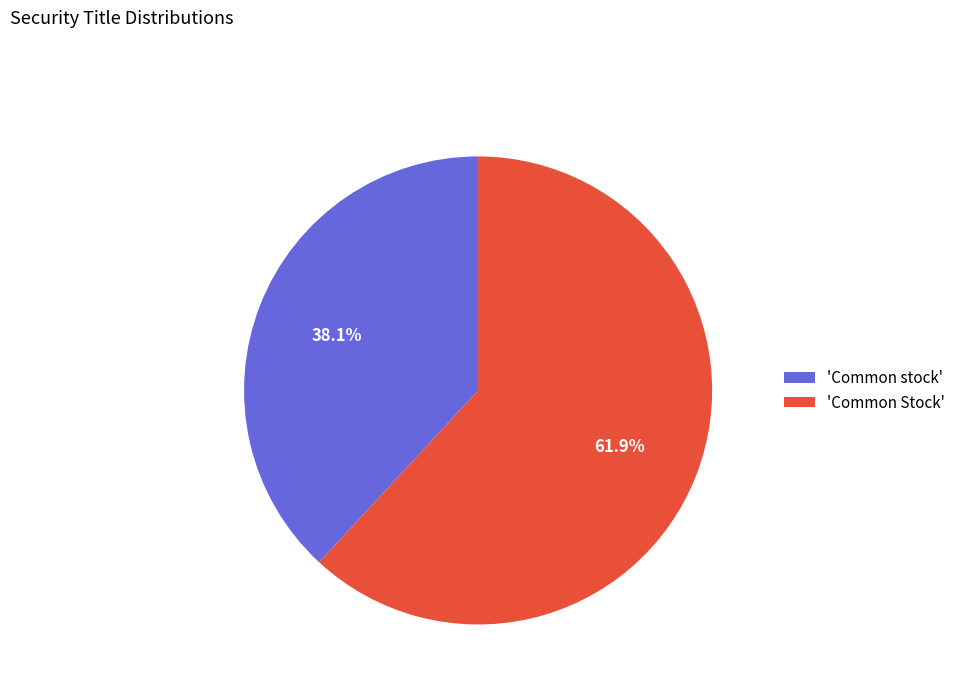

What percentage do 'Common stock' and 'Common Stock' together represent?

100.0%